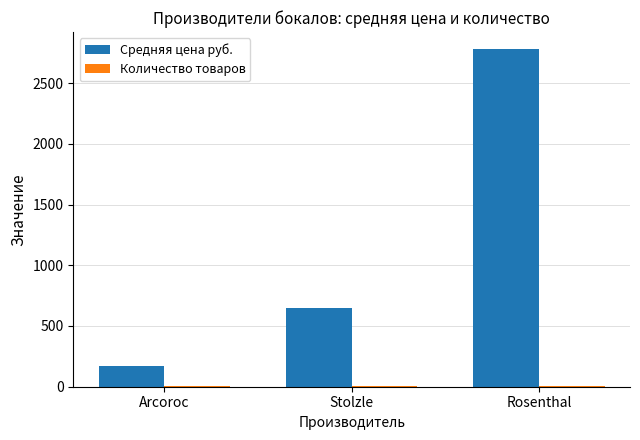

True or false: Средняя цена руб. has a value of 171.2 at Arcoroc.

True